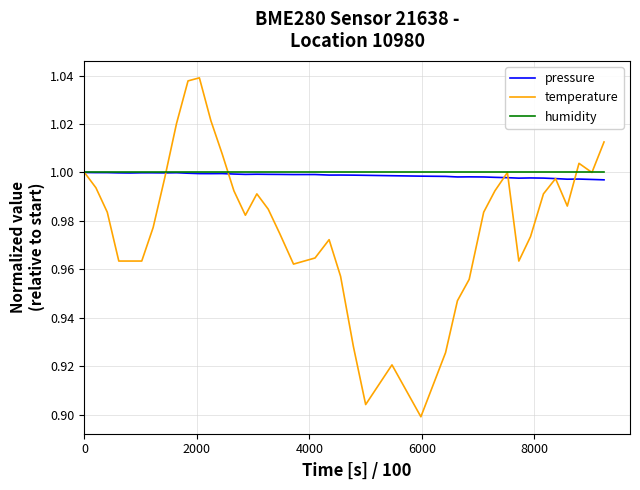

How many lines are shown in the chart?

3